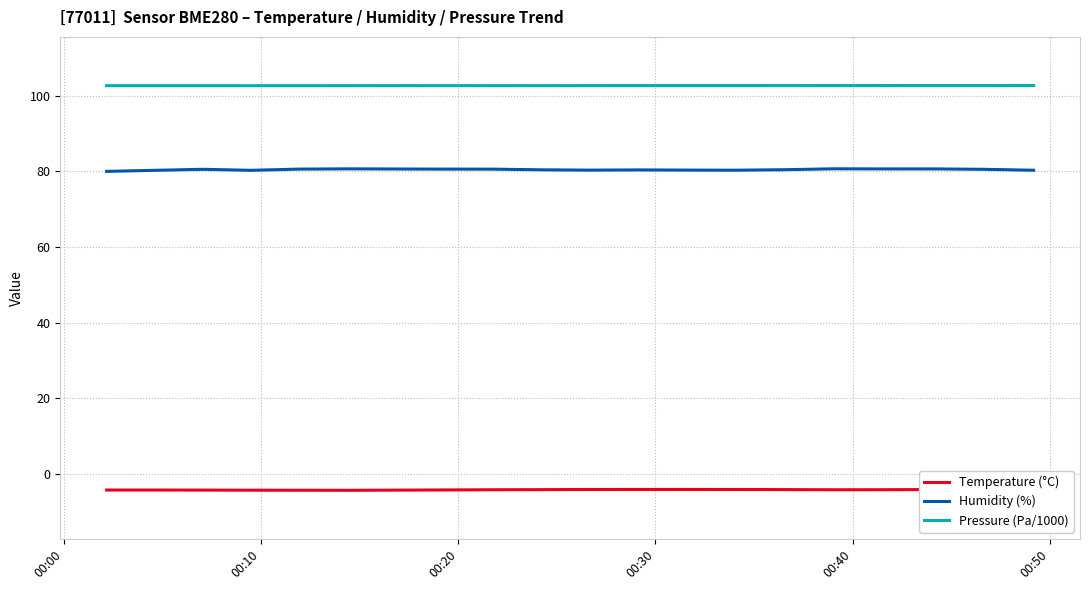

What are all the series names shown in the legend?

Temperature (°C), Humidity (%), Pressure (Pa/1000)